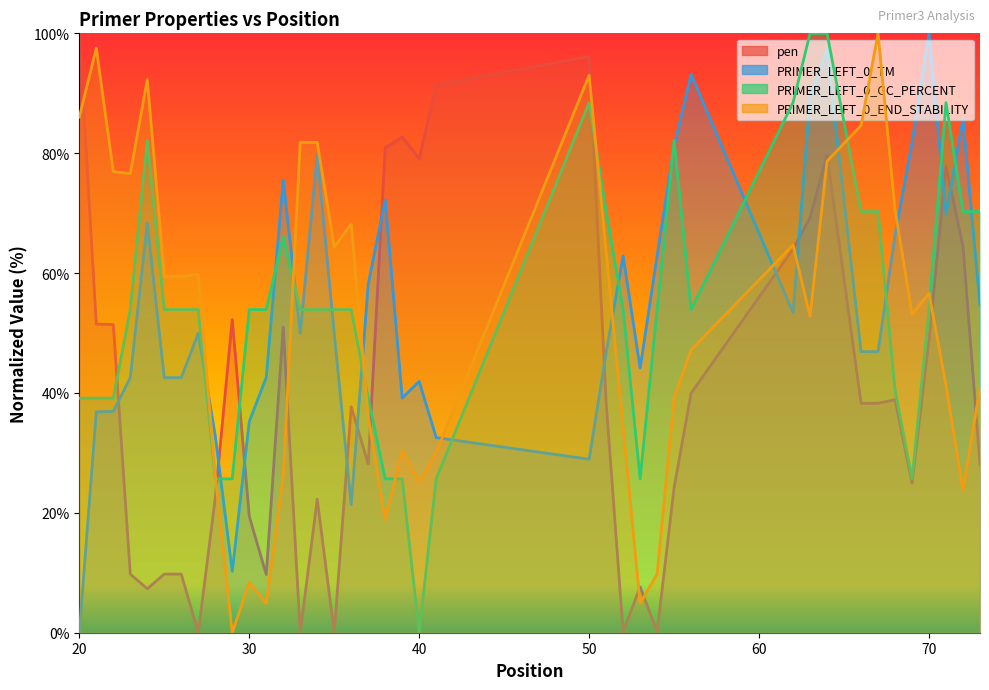

How many interior local valleys does the PRIMER_LEFT_0_TM series have?

8